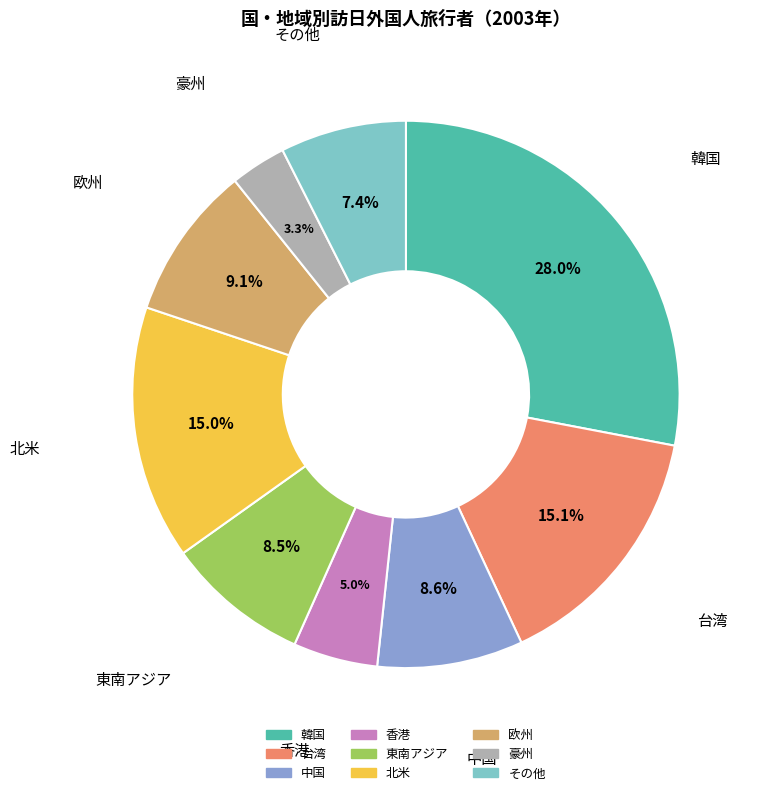

Approximately how many times larger is the value at 東南アジア compared to 豪州?

2.6